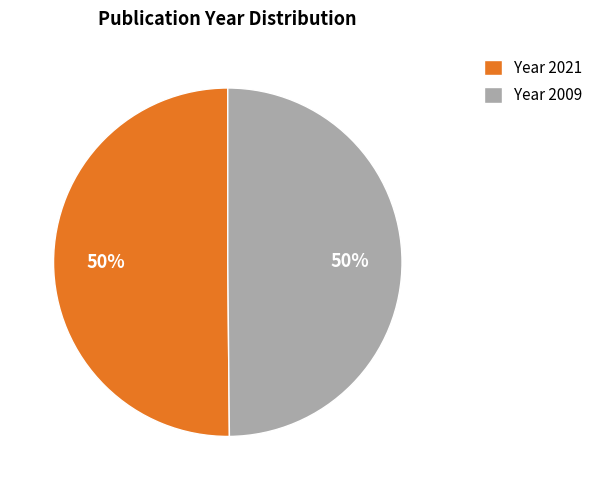

Do Year 2021 and Year 2009 together represent more than half of the pie?

Yes